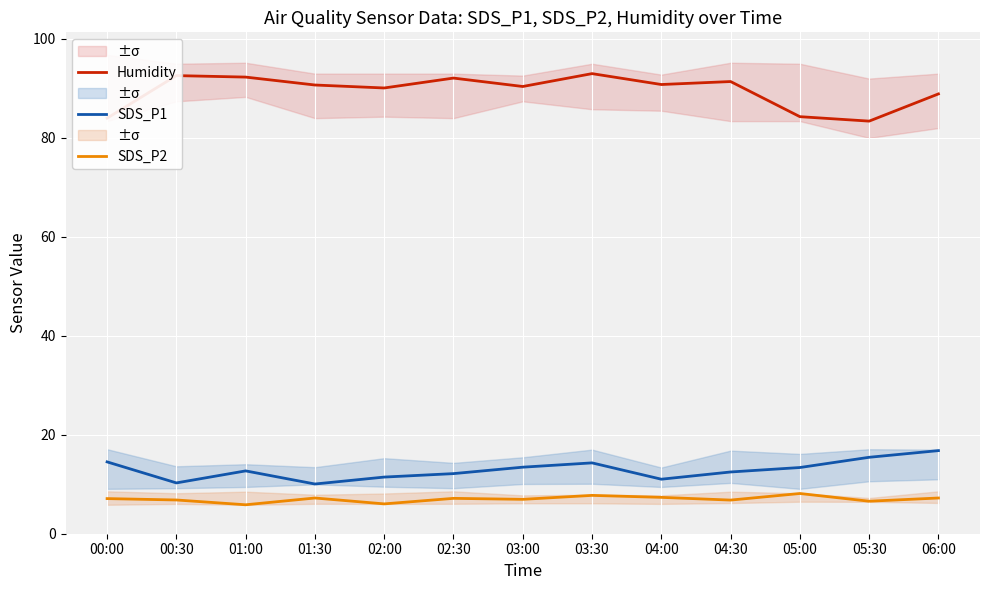

How many data points does each series have?

13